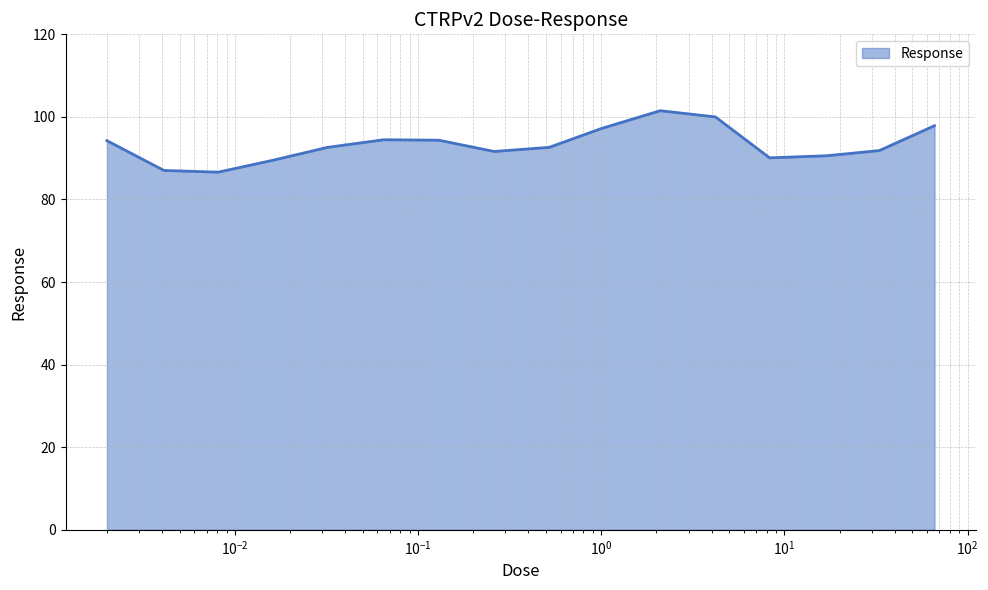

What is the greatest value displayed?

101.5